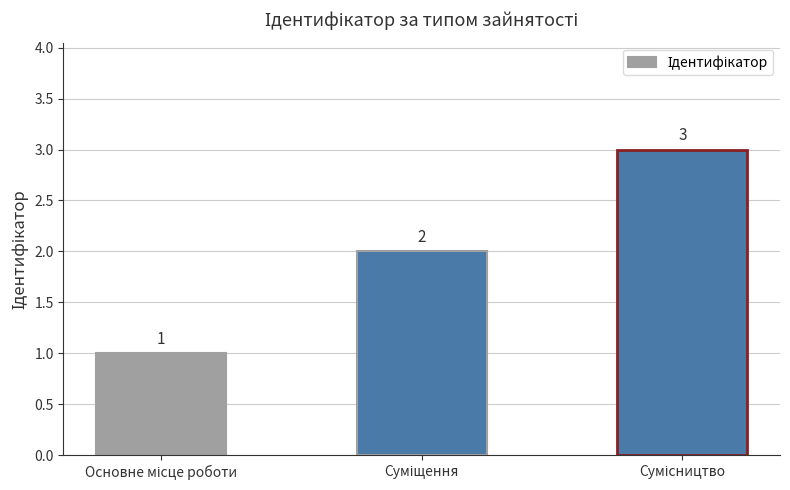

Count the values in the range 1 to 3.

3